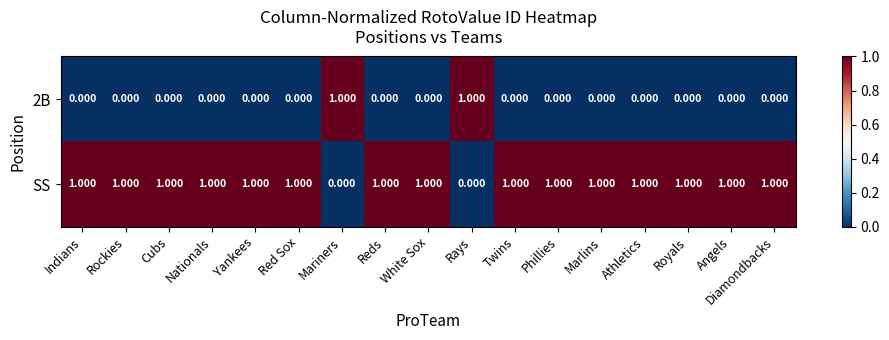

Is the value of SS at White Sox greater than the value of 2B at Royals?

Yes